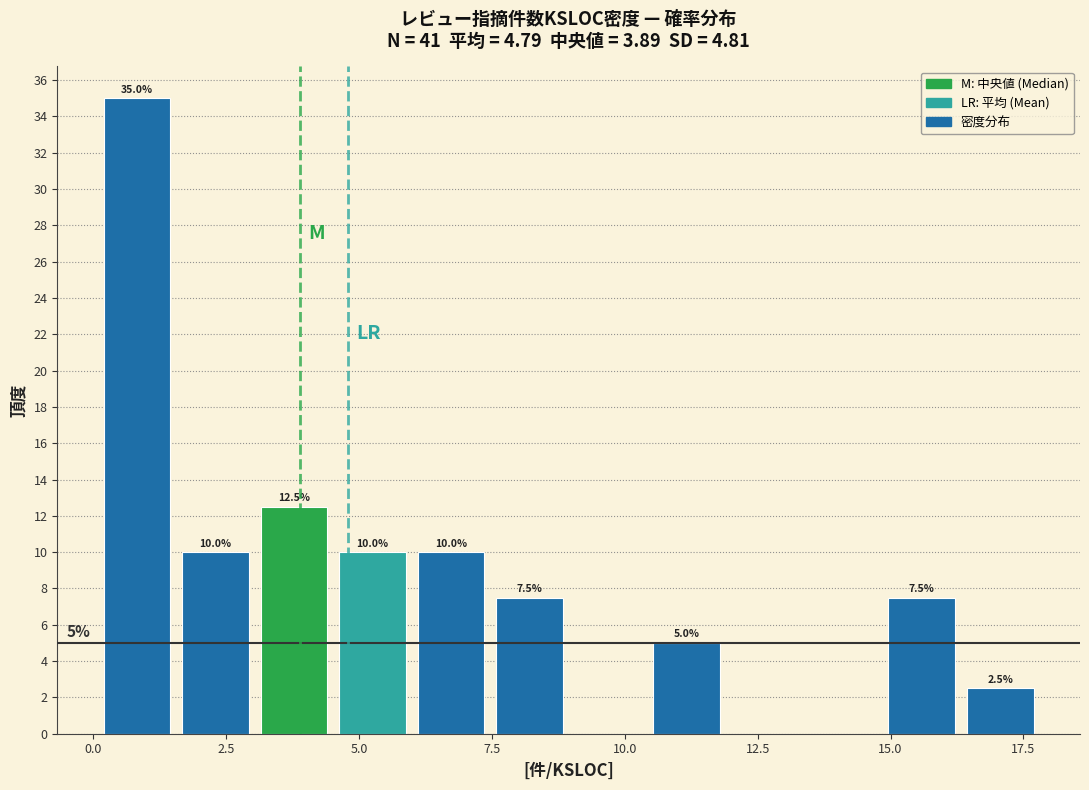

Read against the x-axis, roughly where is the centre of the tallest bar?

1.0